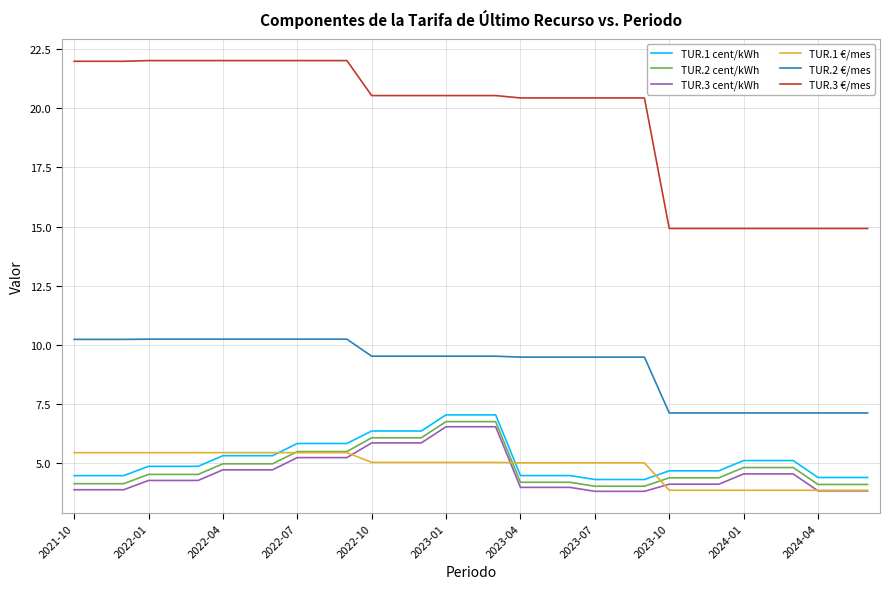

Which series has the largest total across all categories?

TUR.3 €/mes